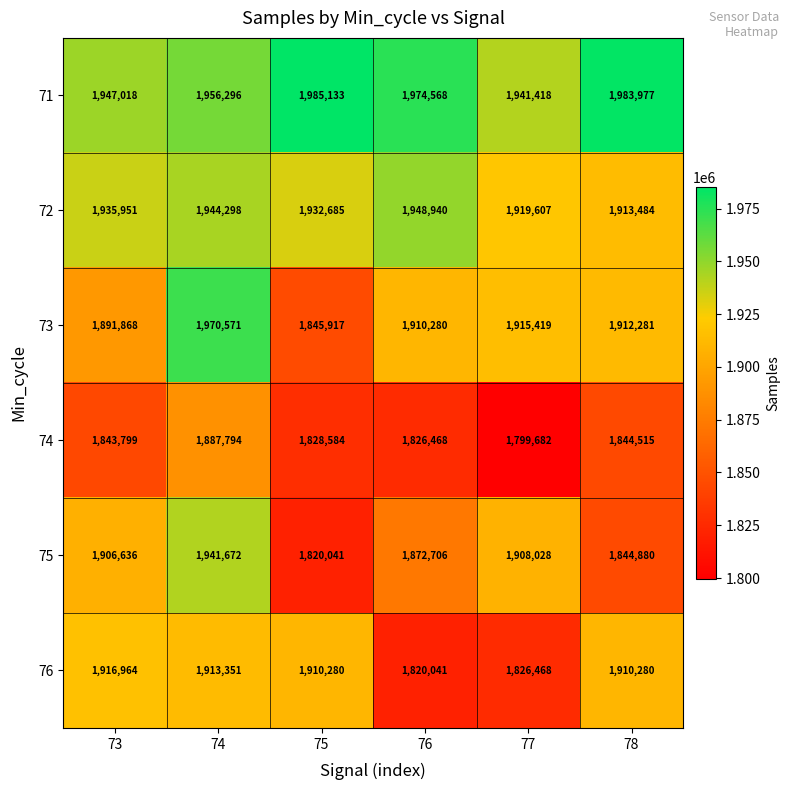

How many distinct data groups are displayed?

6